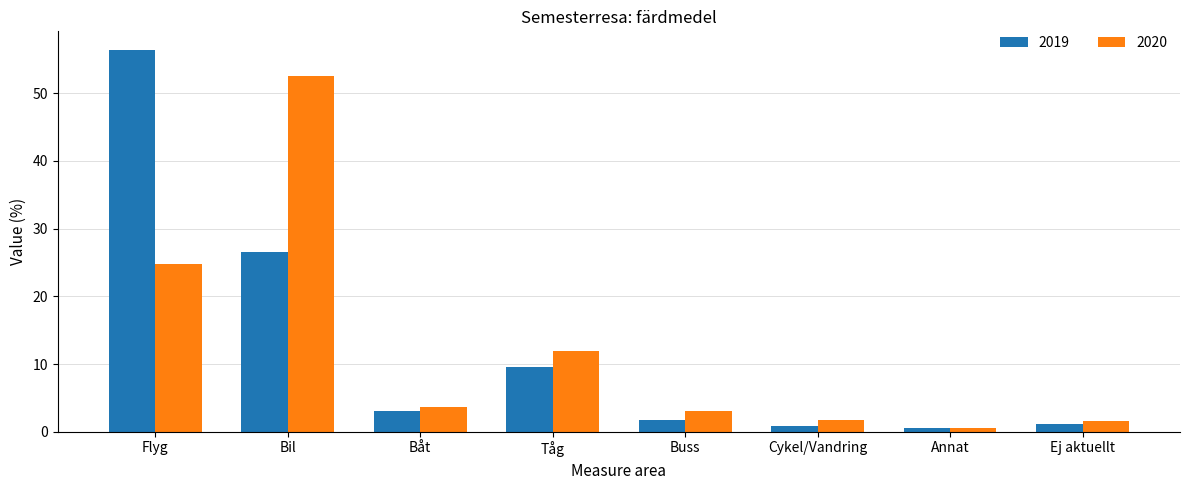

What is the value of the 2020 bar at the 3rd from the left?

3.7